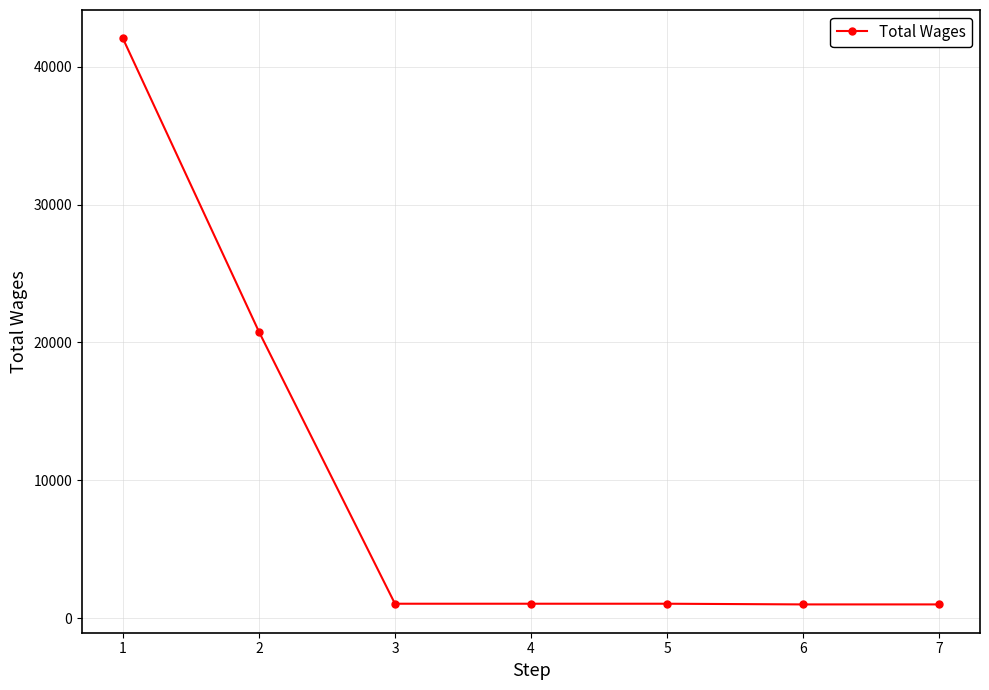

At which label does the data first exceed 1050?

1